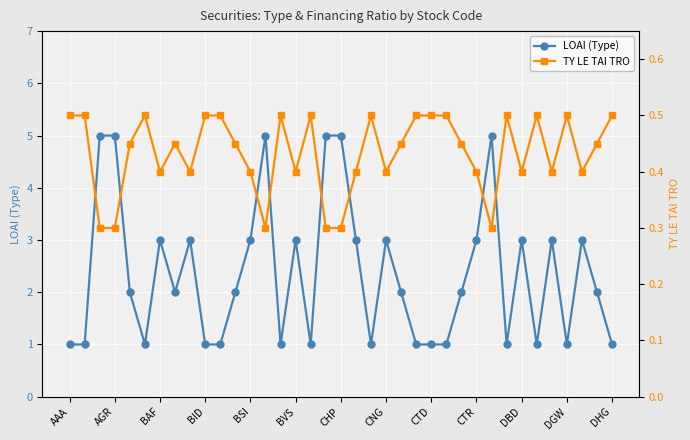

Reading left to right, transcribe all the data shown in this chart.

LOAI (Type): 1.0	1.0	5.0	5.0	2.0	1.0	3.0	2.0	3.0	1.0	1.0	2.0	3.0	5.0	1.0	3.0	1.0	5.0	5.0	3.0	1.0	3.0	2.0	1.0	1.0	1.0	2.0	3.0	5.0	1.0	3.0	1.0	3.0	1.0	3.0	2.0	1.0
TY LE TAI TRO: 0.5	0.5	0.3	0.3	0.5	0.5	0.4	0.5	0.4	0.5	0.5	0.5	0.4	0.3	0.5	0.4	0.5	0.3	0.3	0.4	0.5	0.4	0.5	0.5	0.5	0.5	0.5	0.4	0.3	0.5	0.4	0.5	0.4	0.5	0.4	0.5	0.5